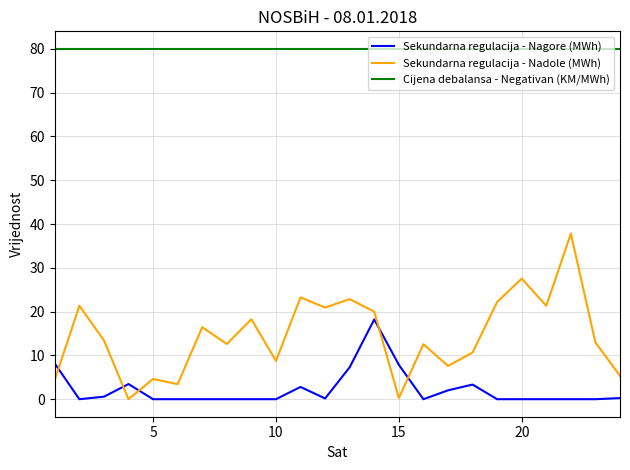

Which series has the largest total across all categories?

Cijena debalansa - Negativan (KM/MWh)